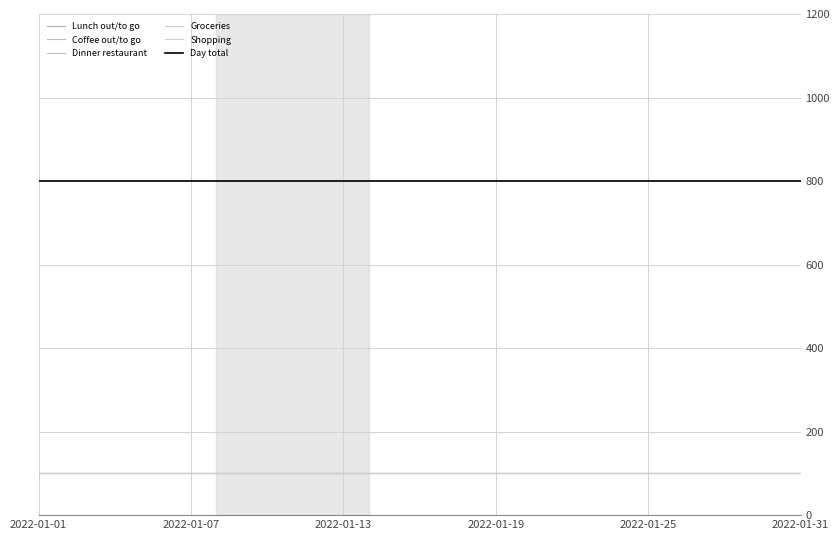

At which label is Lunch out/to go closest to 100?

2022-01-01